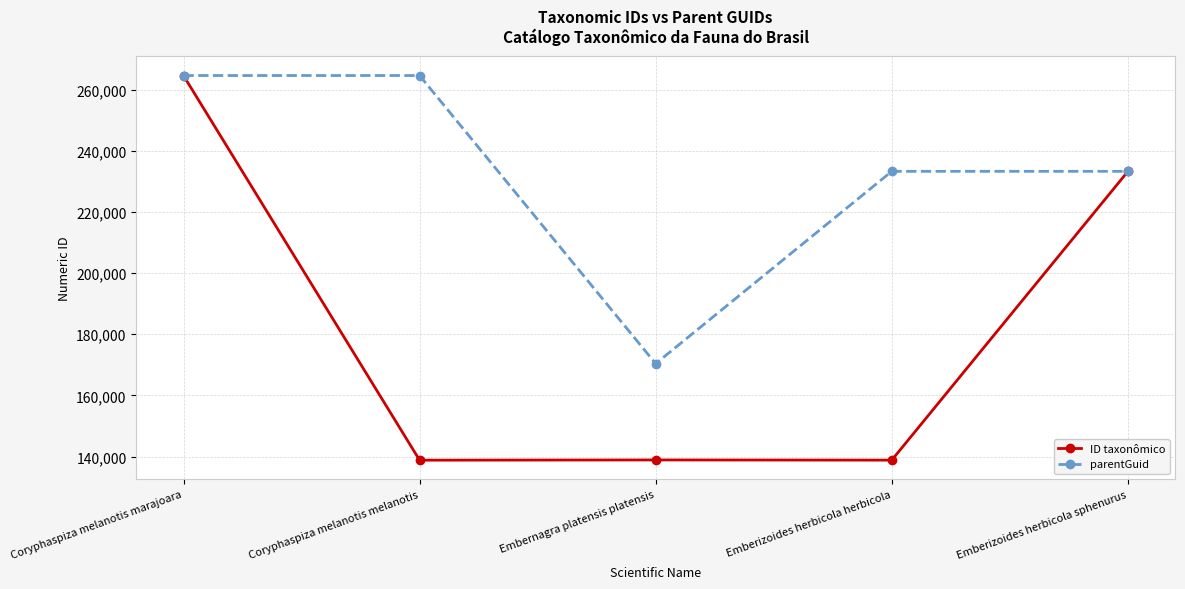

True or false: parentGuid has a value of 63119 at Emberizoides herbicola herbicola.

False